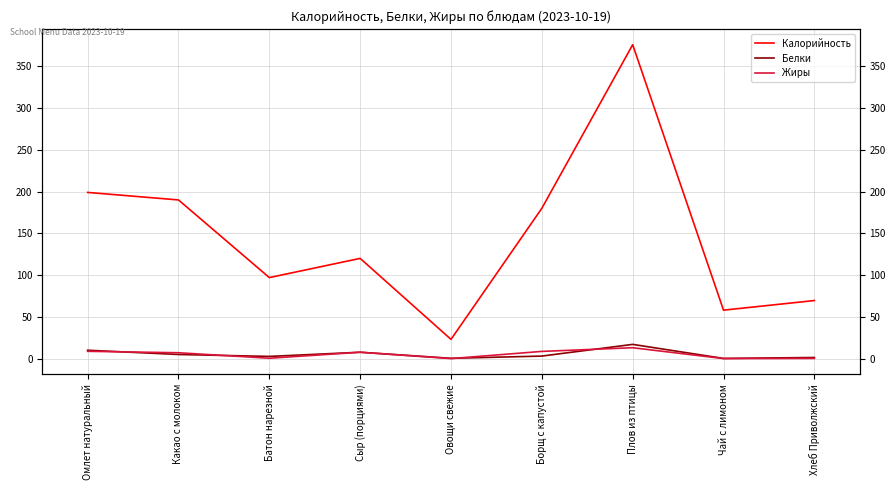

Reading left to right, extract all data points from this chart.

Калорийность: 199.0	190.0	97.0	120.0	23.0	180.0	375.9	58.0	69.5
Белки: 10.0	4.9	2.6	7.6	0.3	3.0	17.0	0.2	1.3
Жиры: 8.7	7.0	0.4	7.6	0.0	8.6	13.0	0.0	0.2